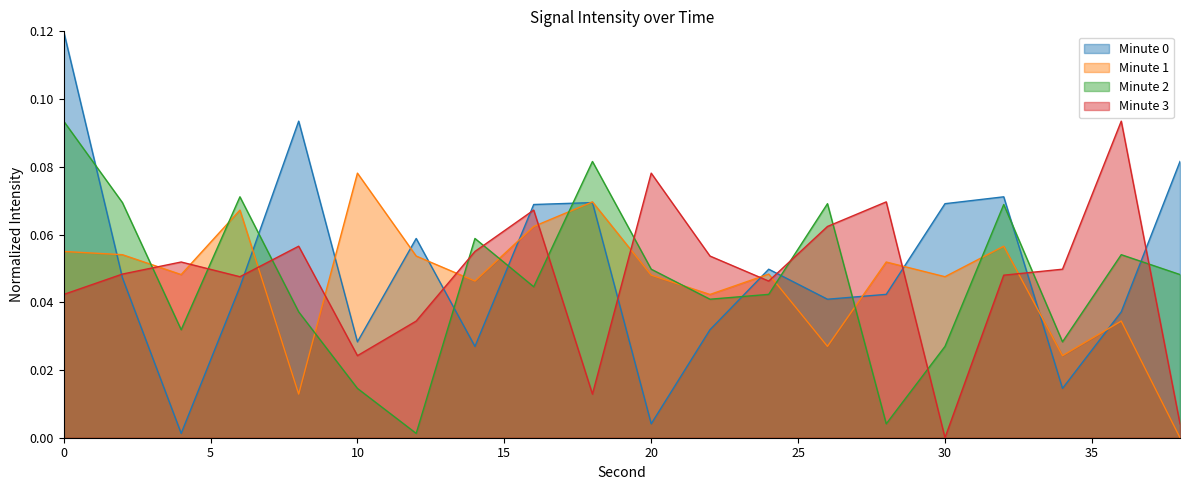

Between 12 and 26, which is larger?

12